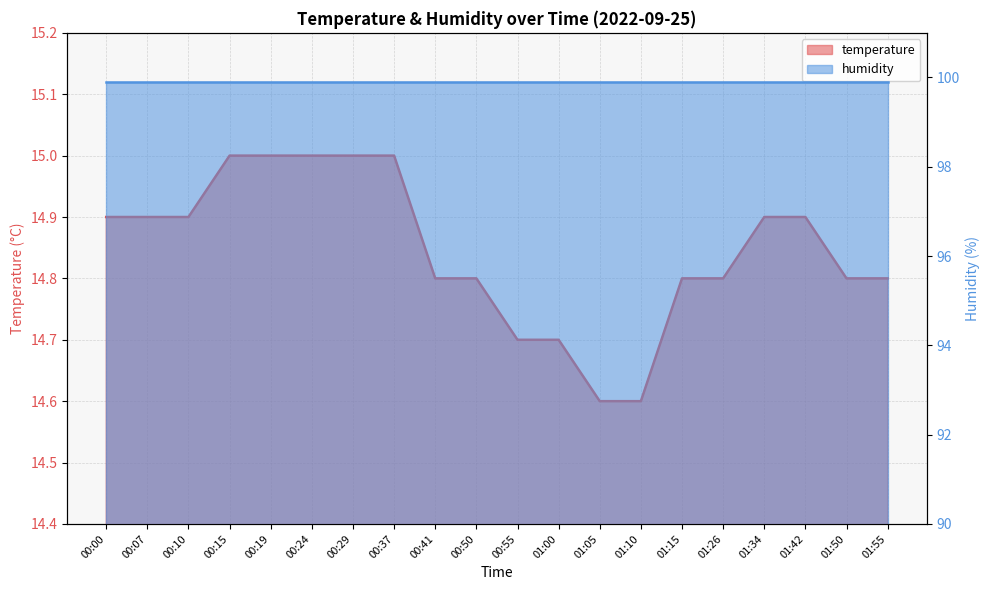

Reading left to right, list all the values displayed in this chart.

14.9	14.9	14.9	15.0	15.0	15.0	15.0	15.0	14.8	14.8	14.7	14.7	14.6	14.6	14.8	14.8	14.9	14.9	14.8	14.8